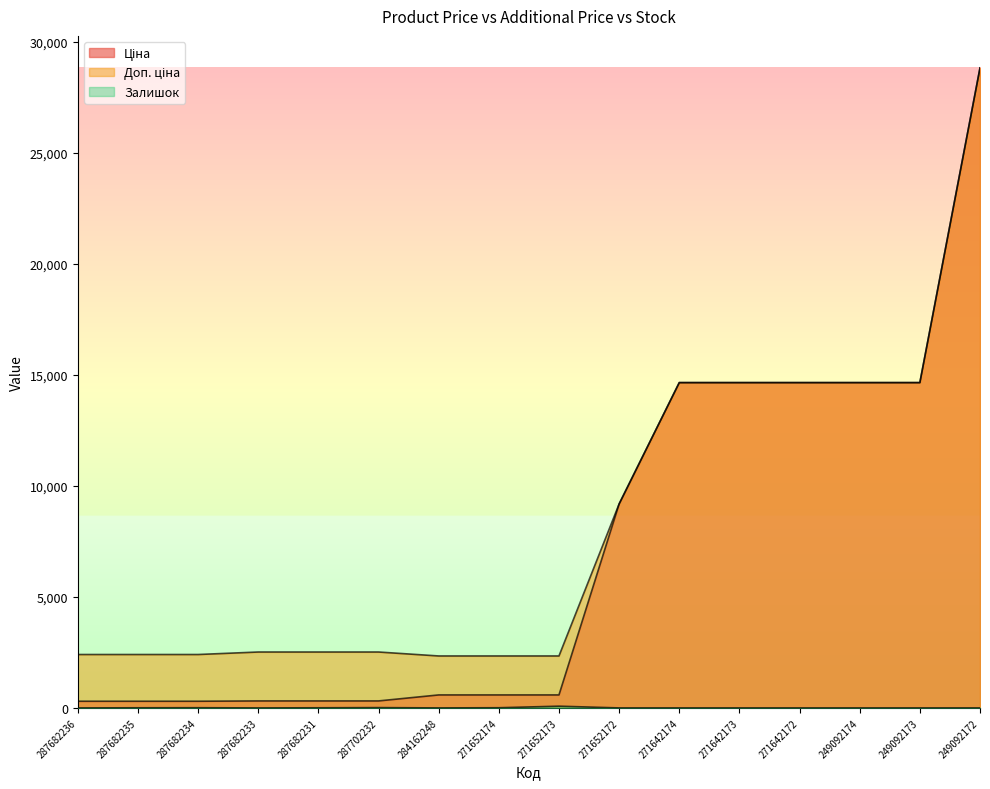

Where is the first local maximum for Ціна?

287702232